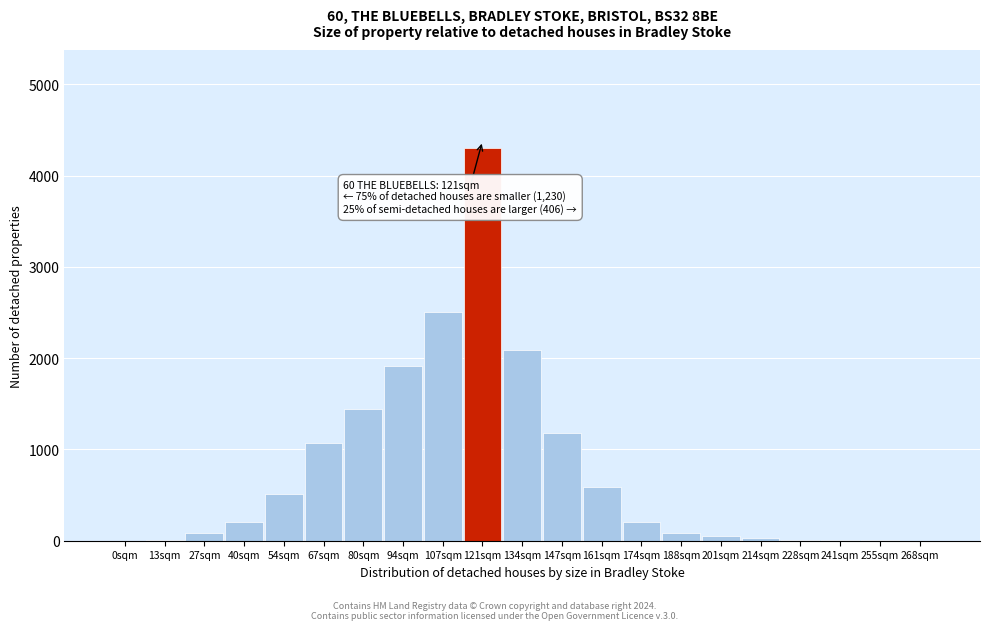

True or false: the data shows 209 at 174sqm.

True